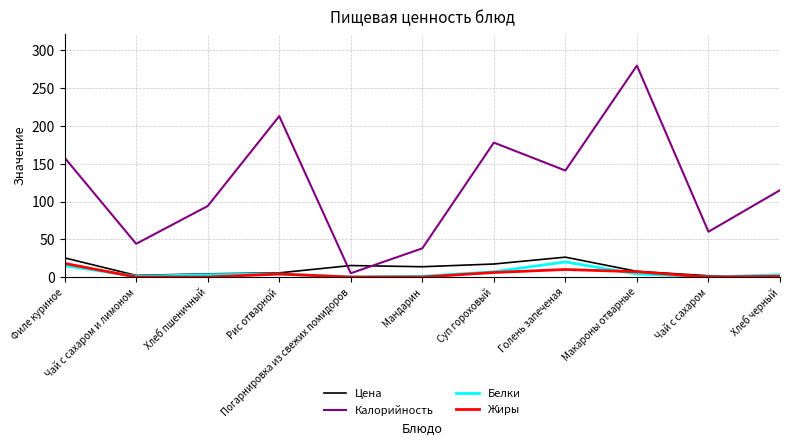

What is the maximum value for Жиры?

18.0